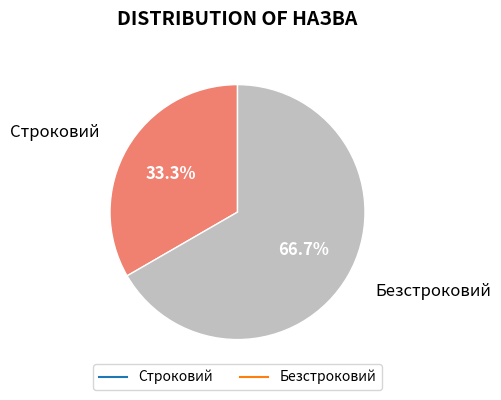

Count the number of slices in the pie.

2